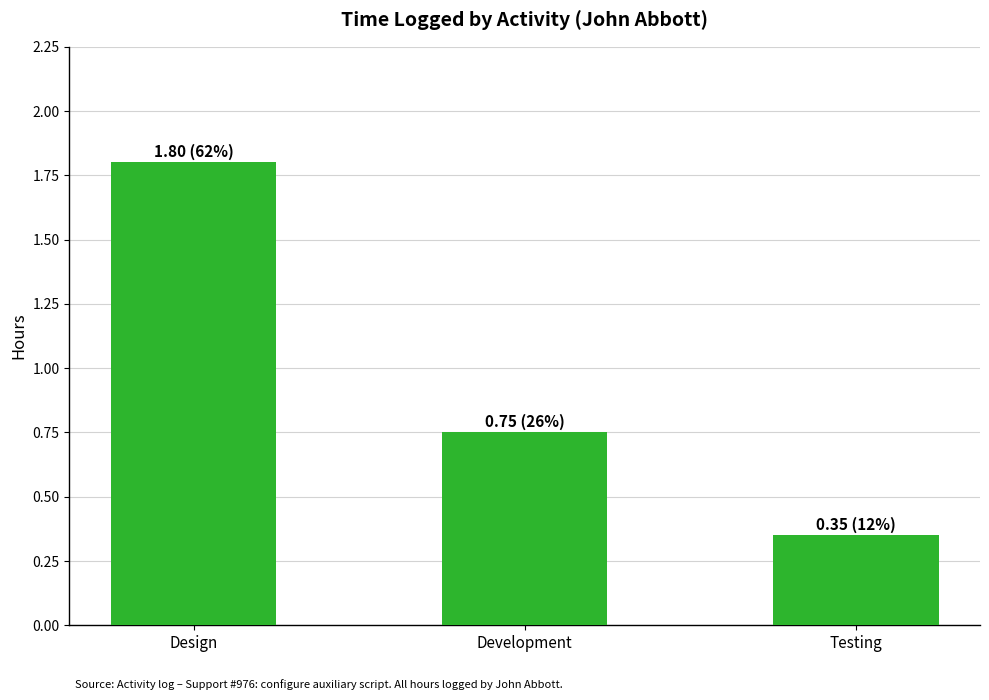

Where is the data nearest to the value 1?

Development